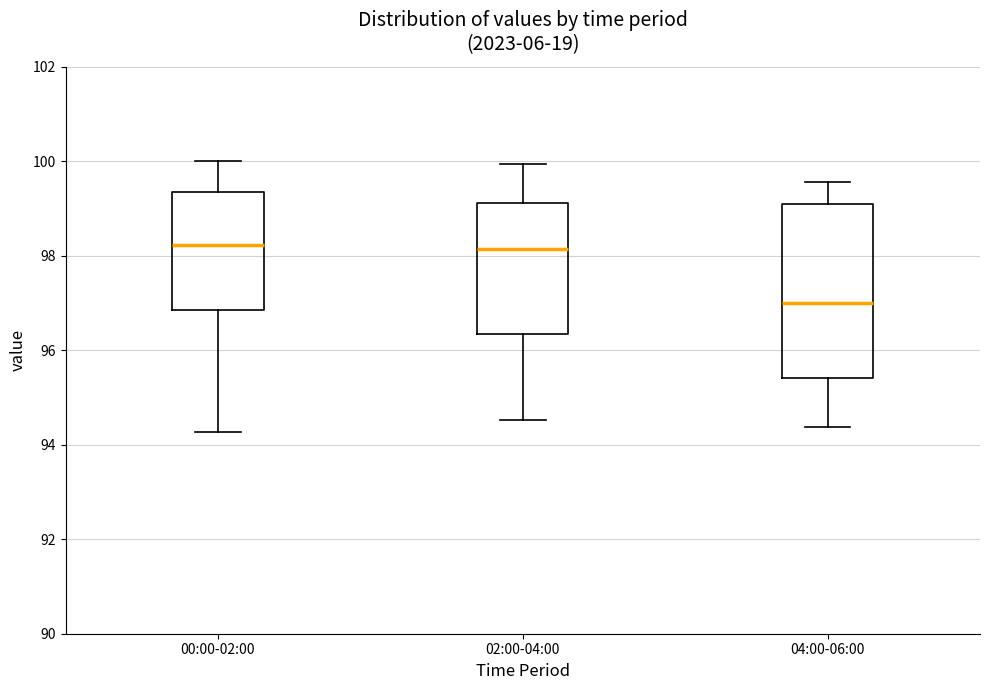

Which box's median line is the lowest?

04:00-06:00